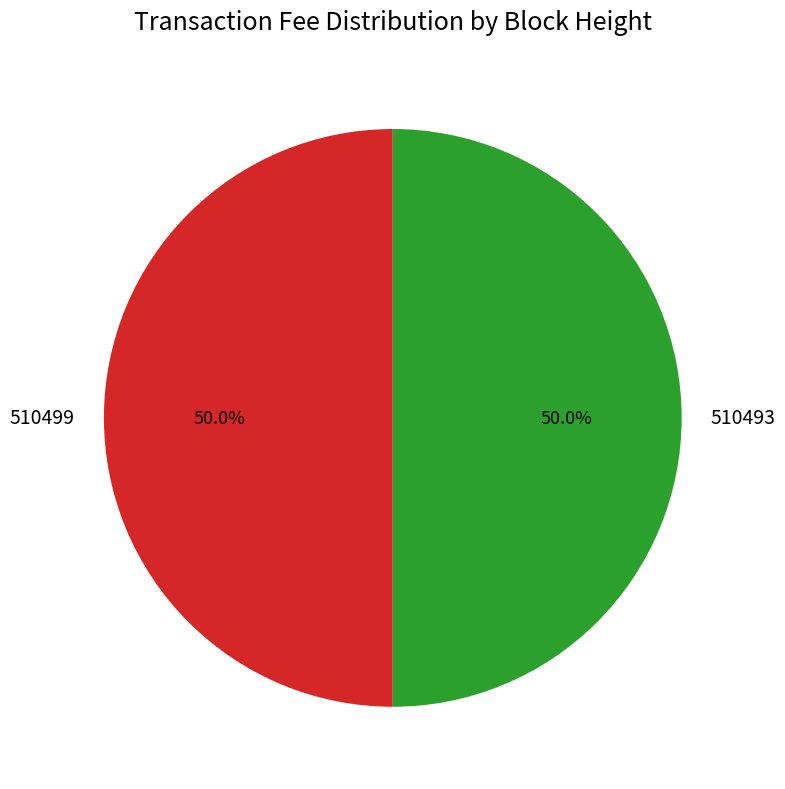

How many slices are in this pie chart?

2